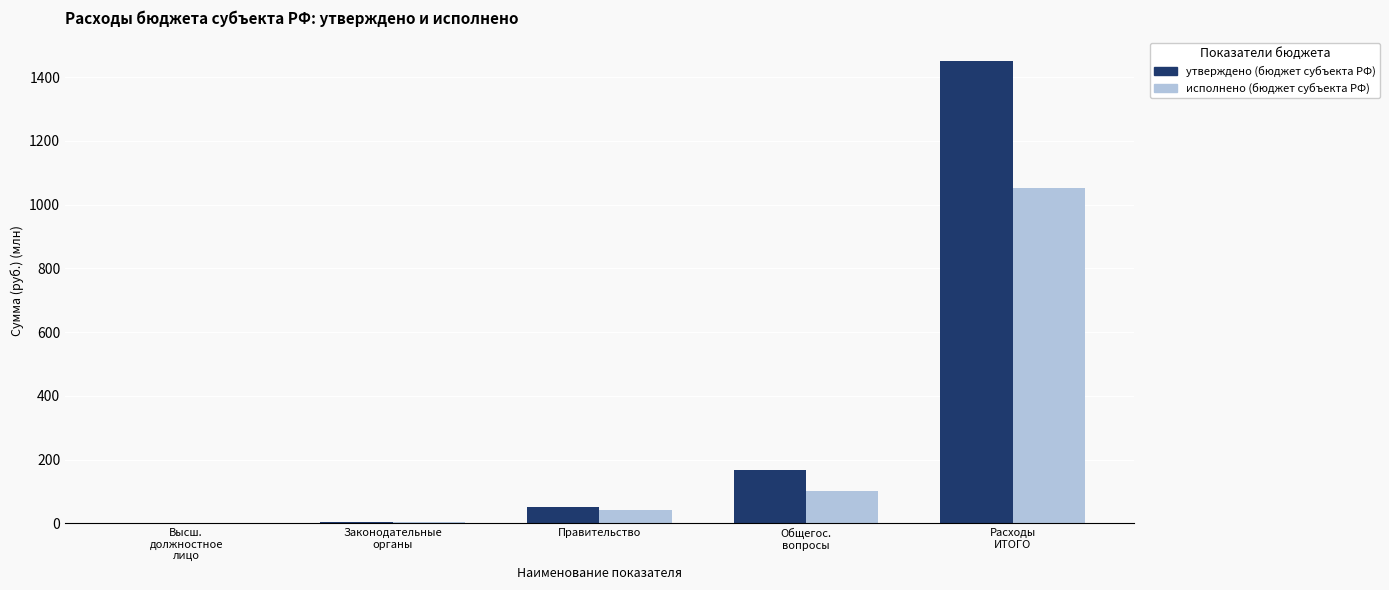

What is the greatest value displayed?

1451.9